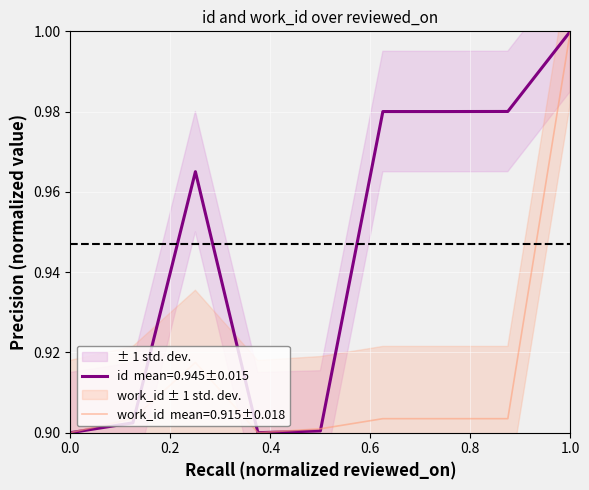

What is the value of the work_id point at the 5th from the left?

0.9